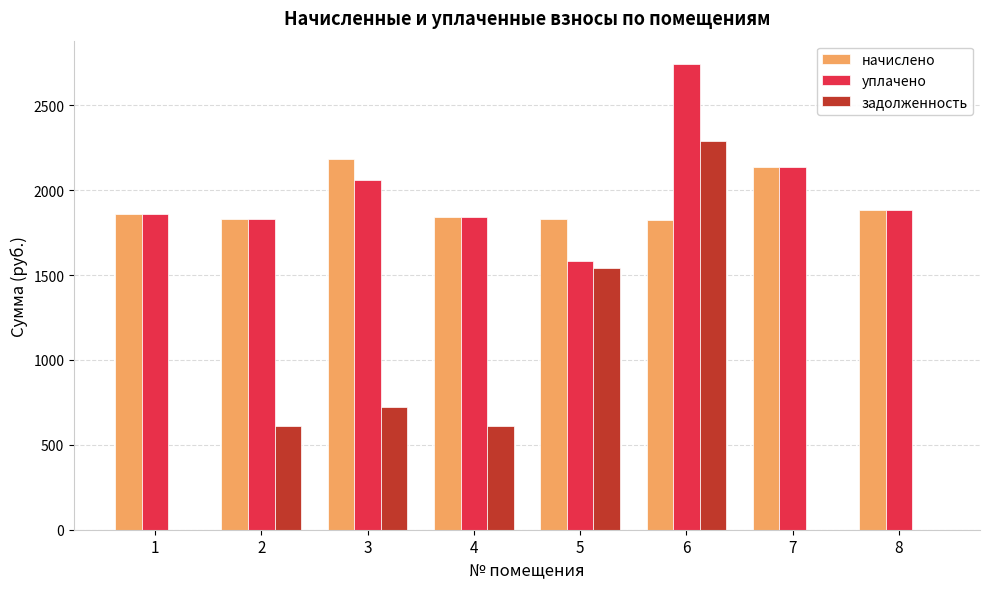

Between 2 and 8, which series saw the biggest shift?

задолженность